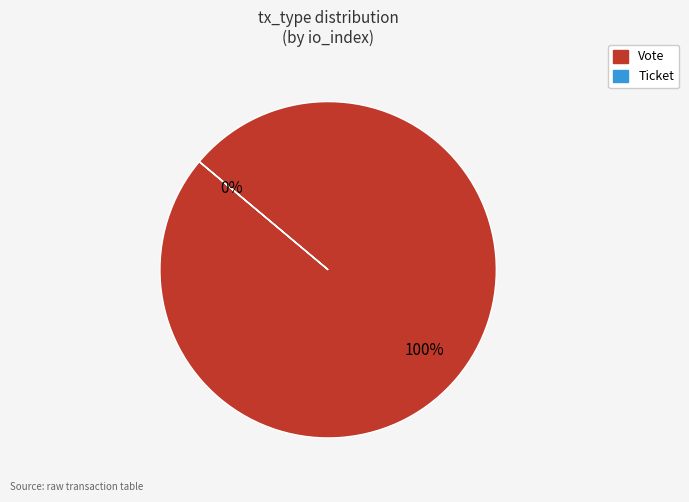

How many segments does this pie chart have?

2